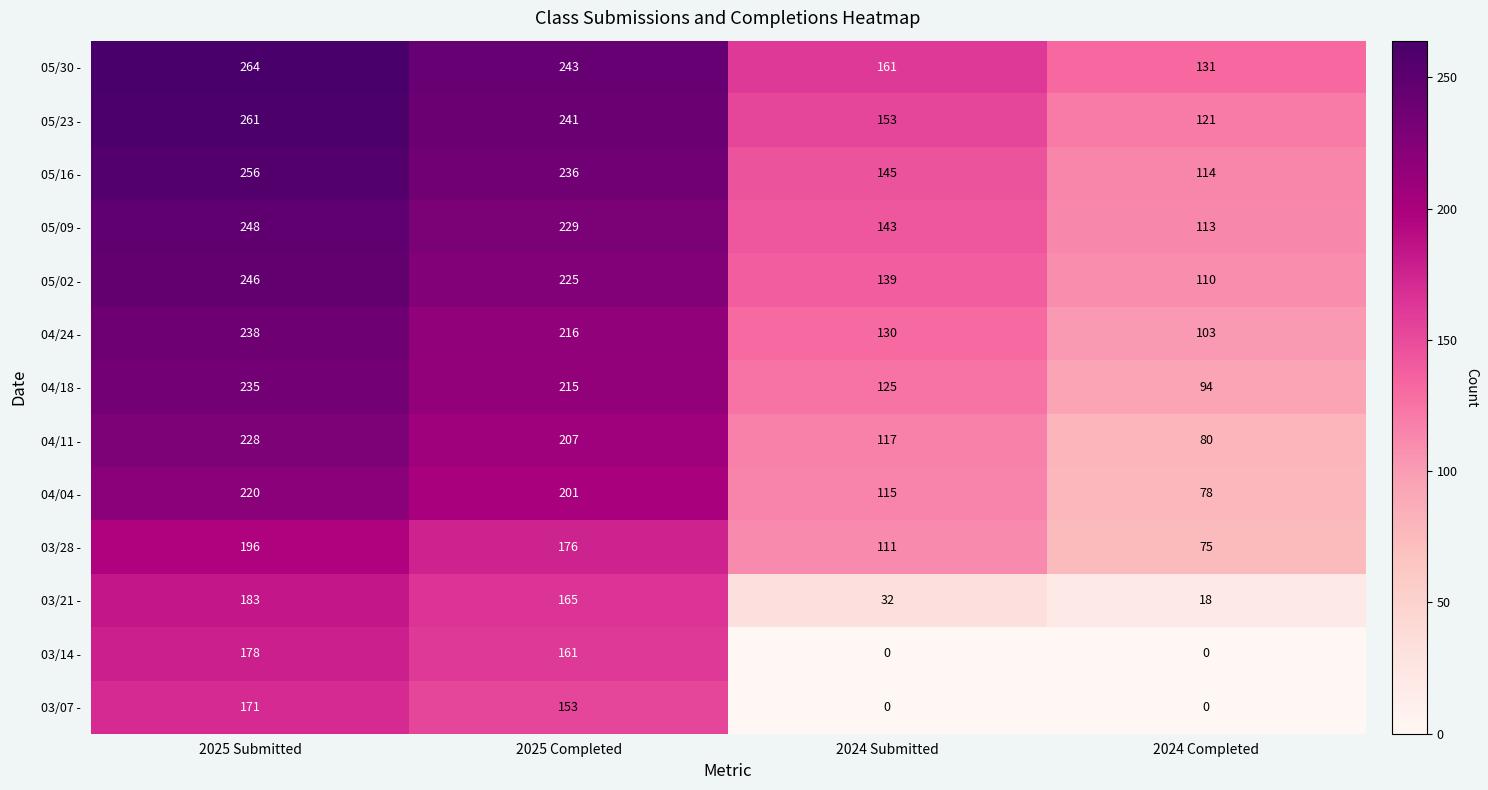

The 04/24 - series shows 238 at 2025 Submitted. True or false?

True